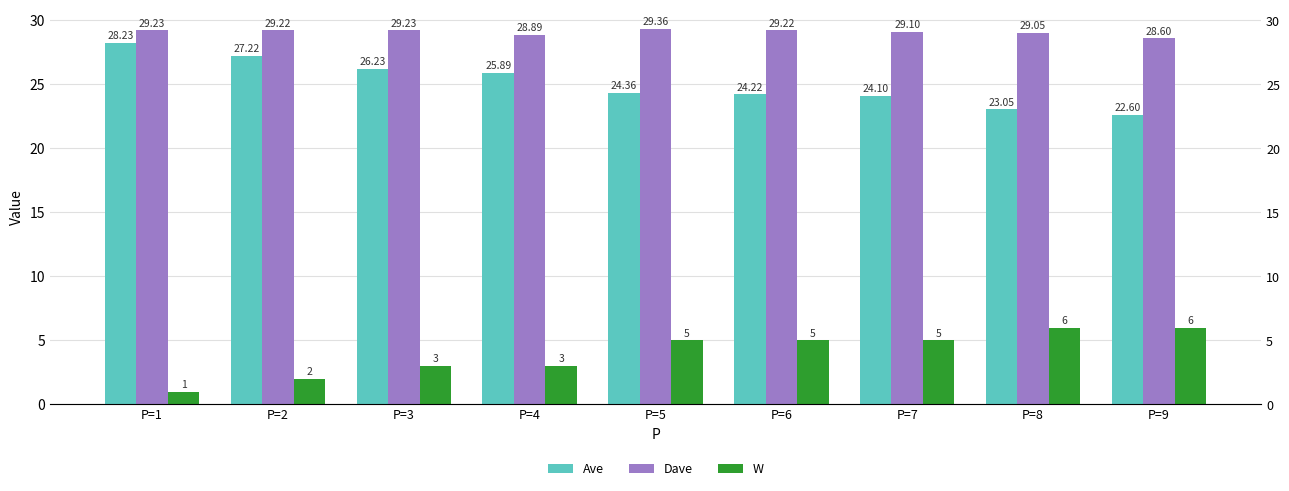

Is it true that W equals 6.0 at P=9?

True